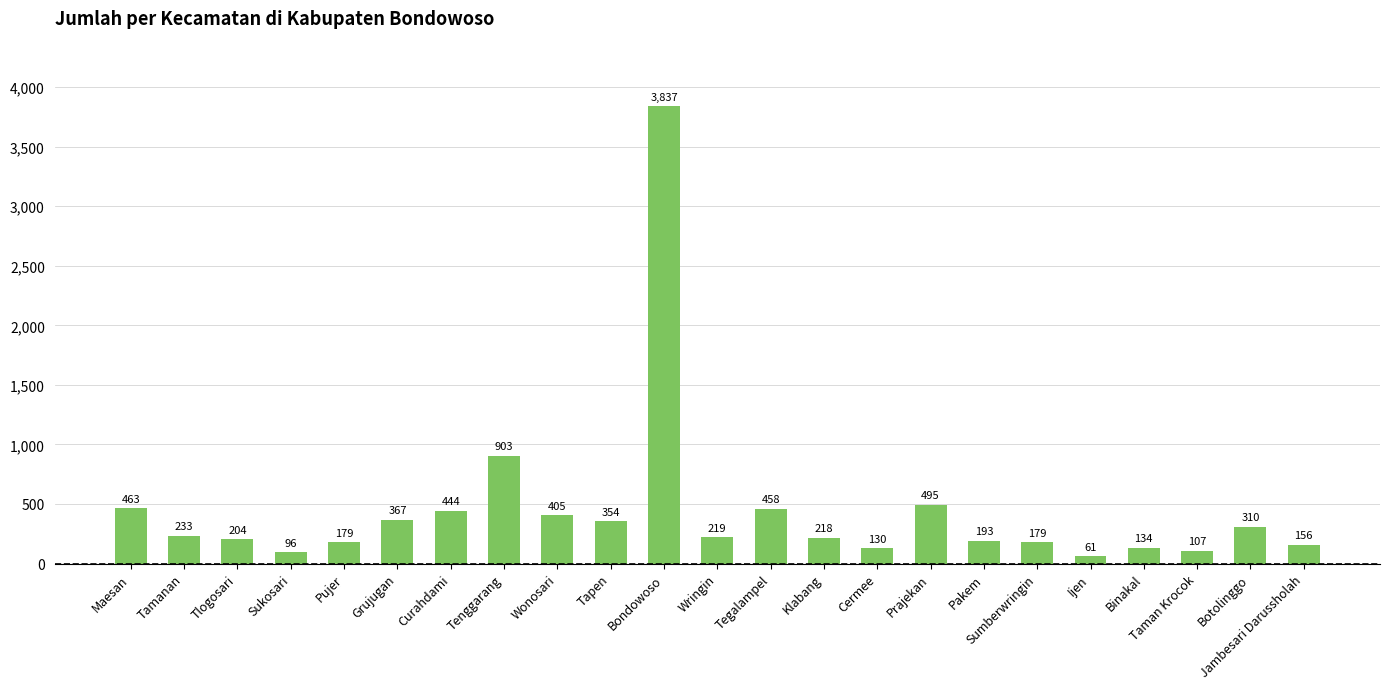

Read the value at Maesan, to the nearest 100.

500